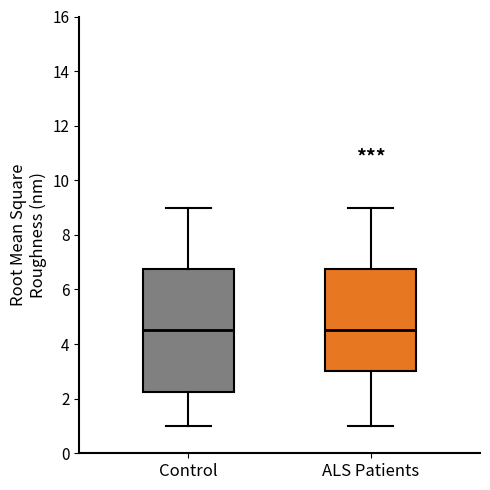

Where is the lower edge of the box for Control on the y-axis? The values are not printed on the chart, so give them approximately, as read against the axis.

2.2